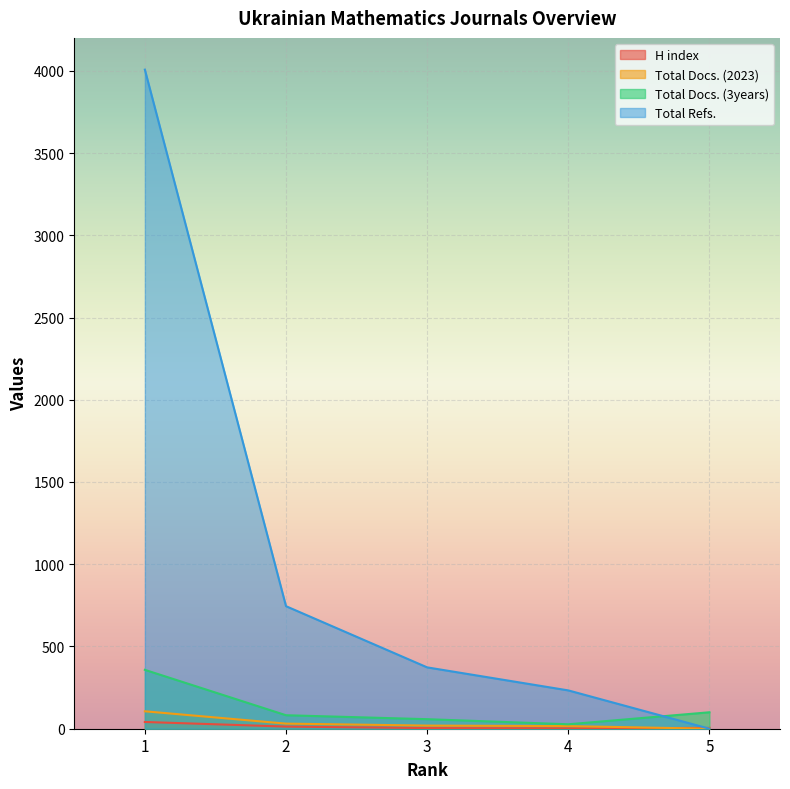

True or false: Total Docs. (3years) has more than 1 interior local peaks.

False